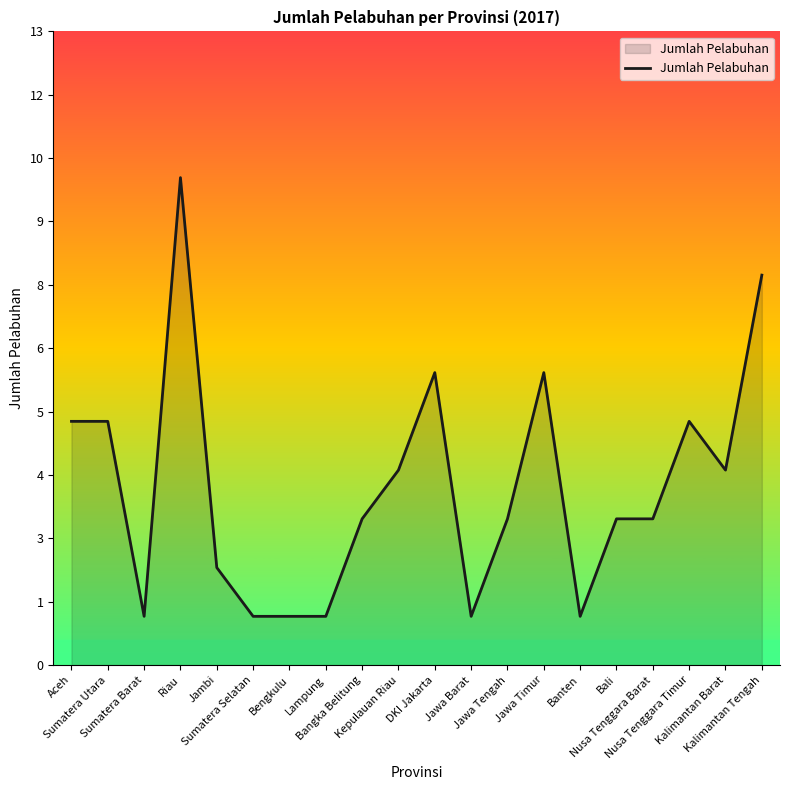

What position from the right is Kalimantan Barat?

2